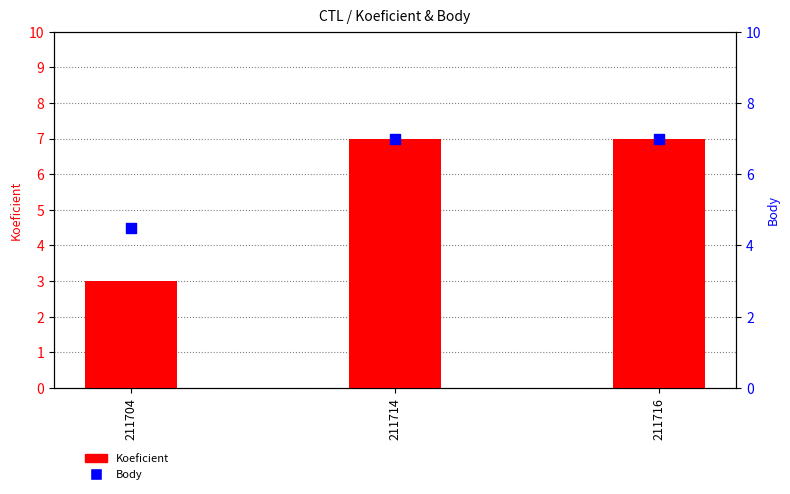

Is the value of Body at 211704 greater than the value of Koeficient at 211714?

No